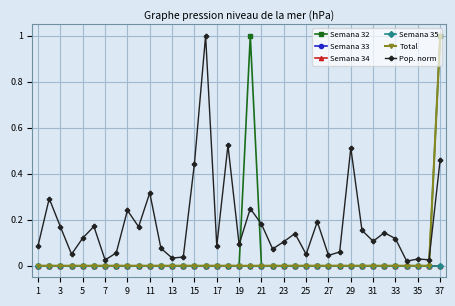

Does the chart have visible grid lines?

Yes